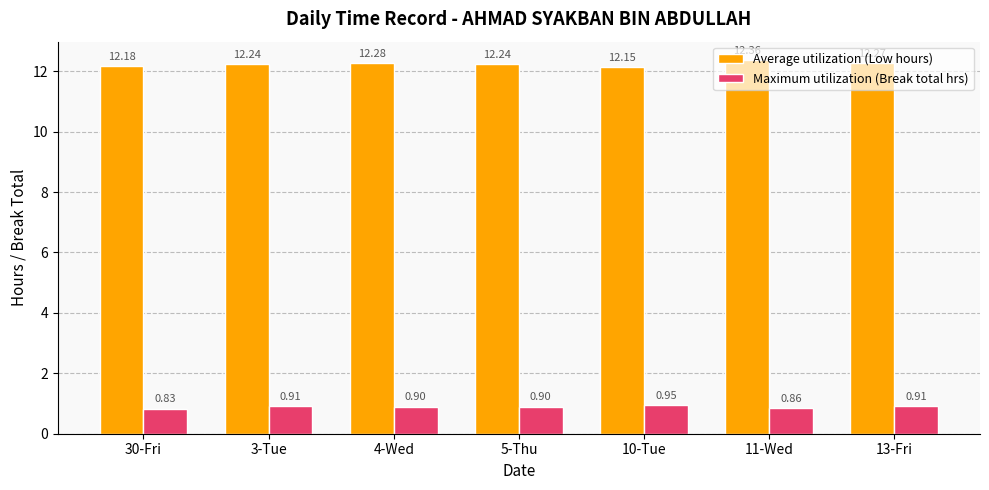

Between 30-Fri and 5-Thu, which series saw the biggest shift?

Maximum utilization (Break total hrs)